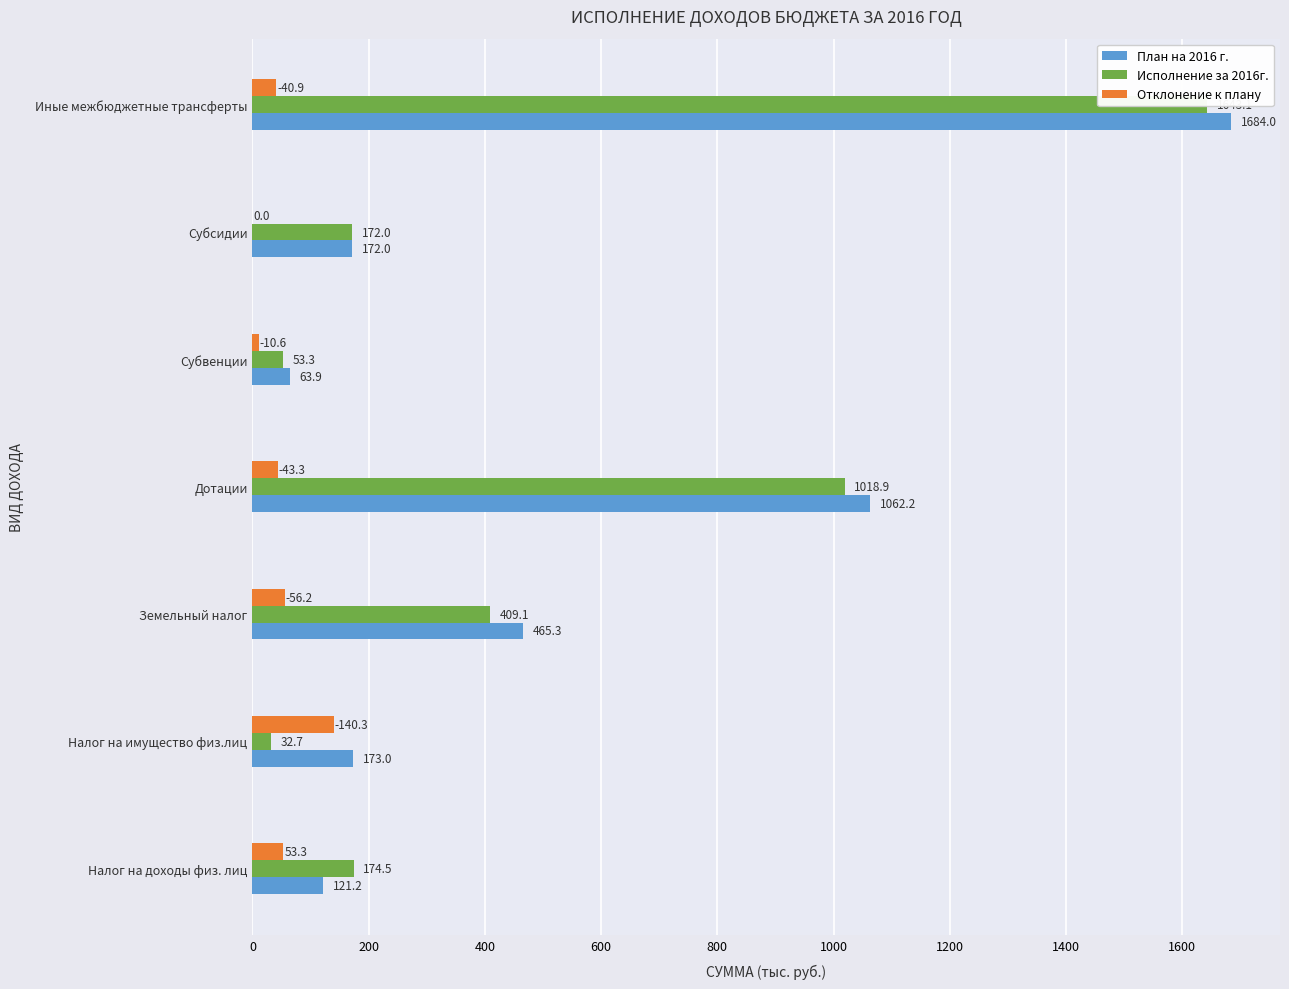

Which series has the widest spread of values?

План на 2016 г.